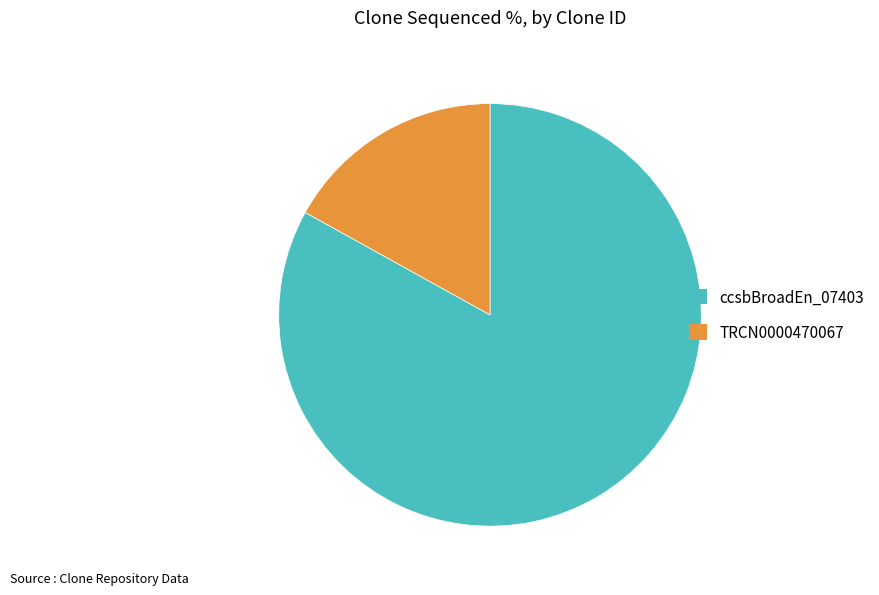

Which has a higher value, TRCN0000470067 or ccsbBroadEn_07403?

ccsbBroadEn_07403